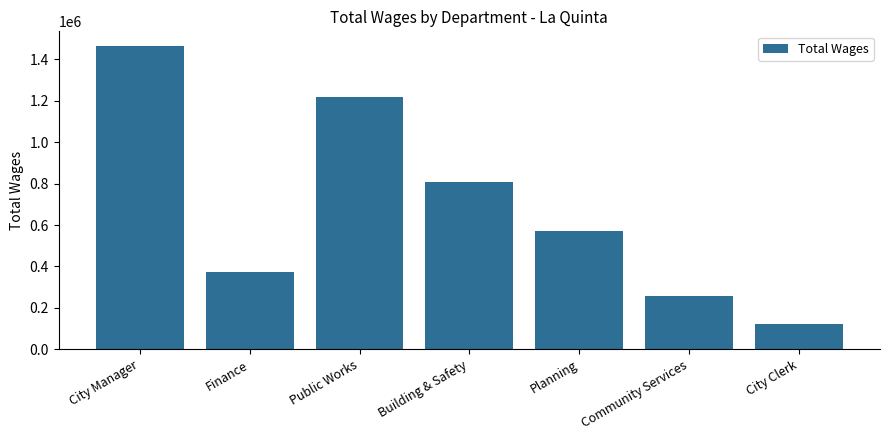

What is the label of the 5th bar from the right?

Public Works